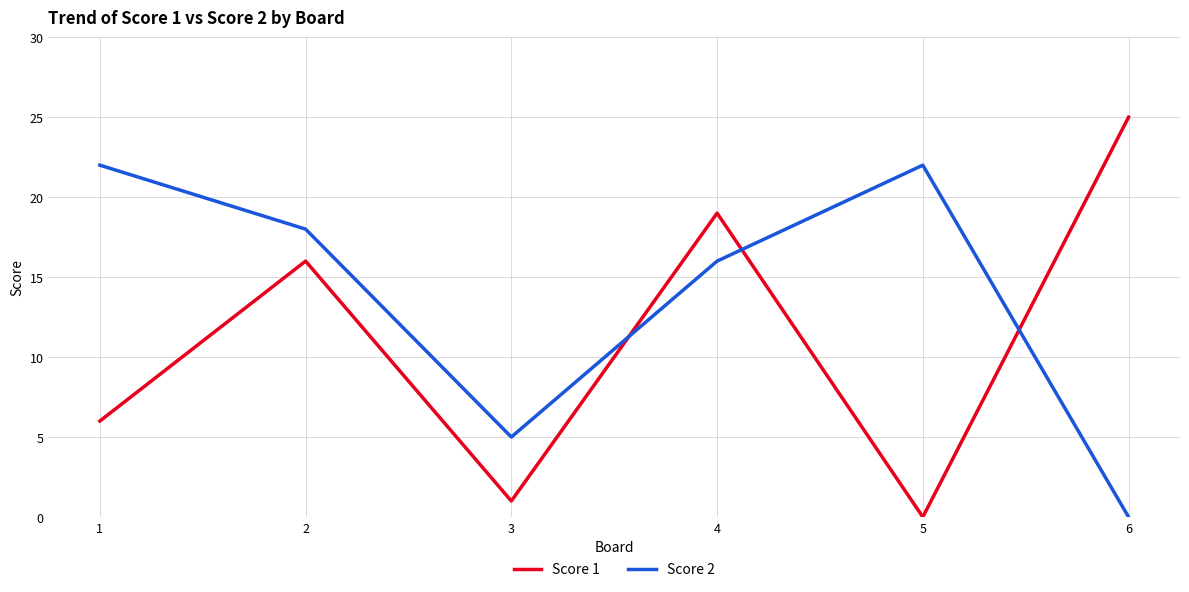

The value of Score 2 at 3 is 5. True or false?

True